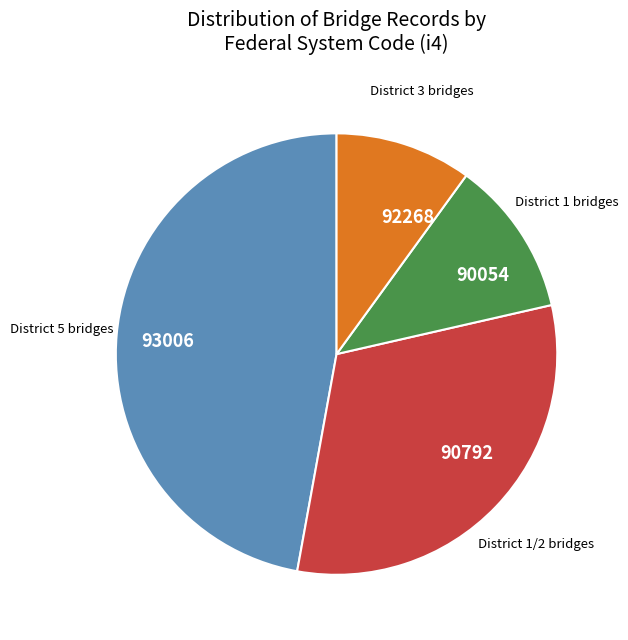

Which slice is the largest?

93006